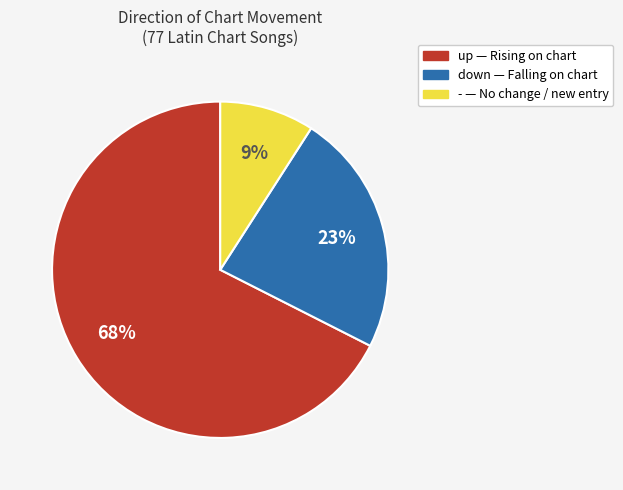

What is the ratio of the value at - to the value at down?

0.4